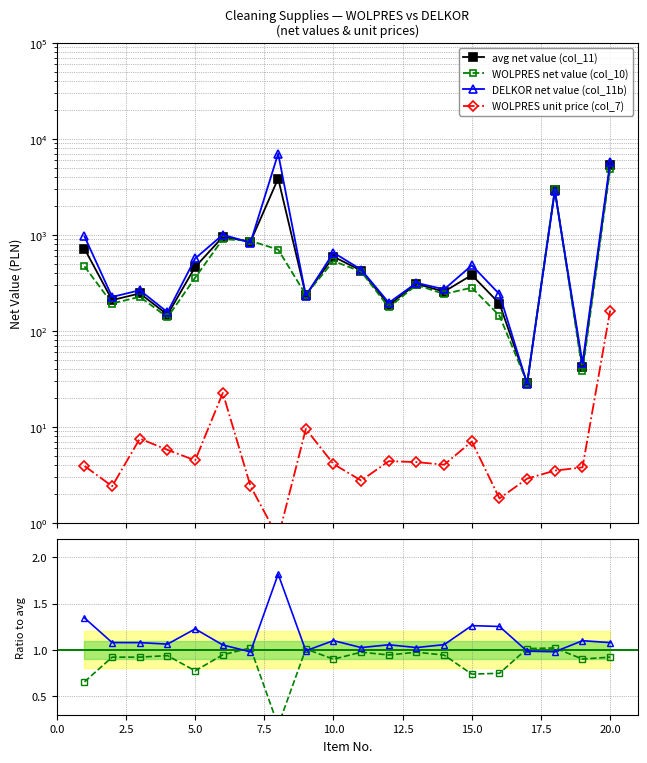

How many interior local peaks does the WOLPRES net value (col_10) series have?

6